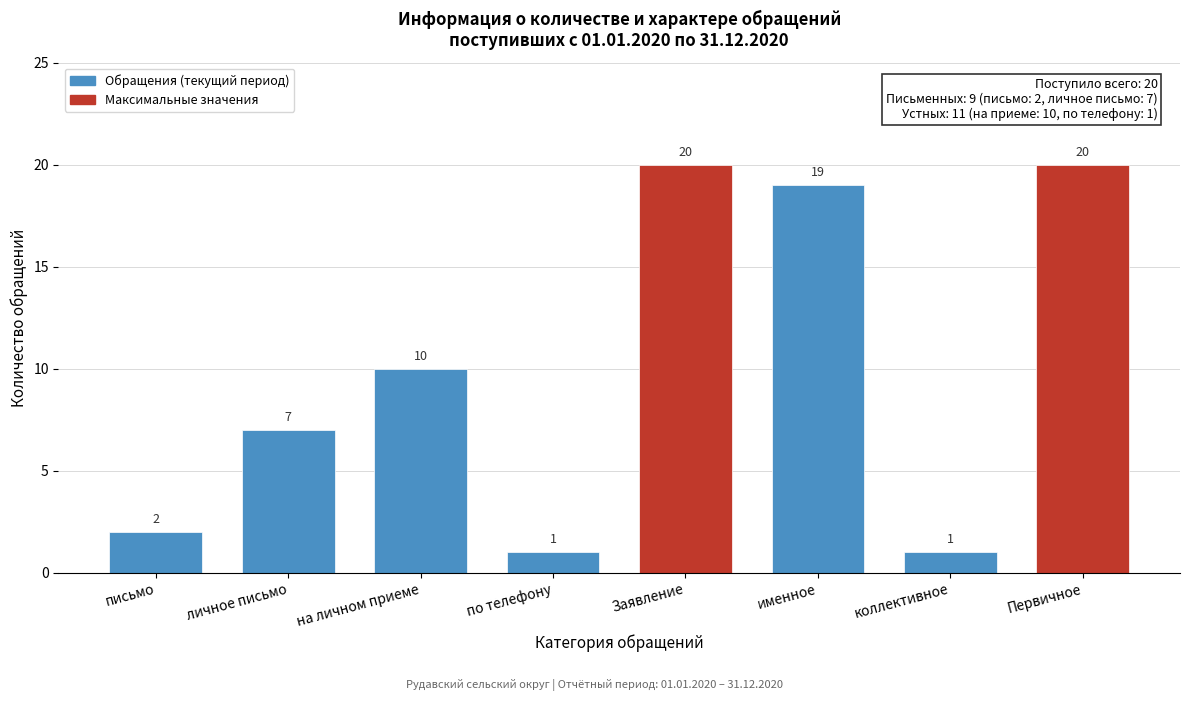

Reading left to right, what are all the values shown in this chart?

2	7	10	1	20	19	1	20